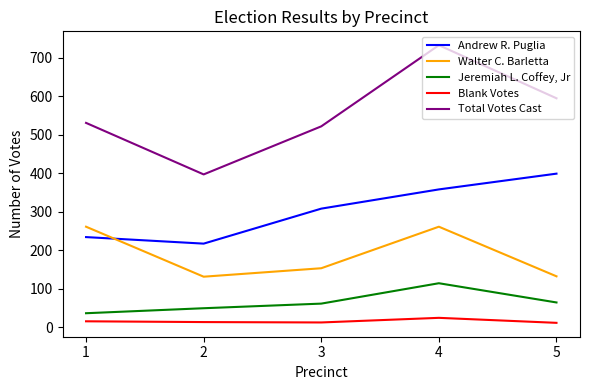

What is the greatest value displayed?

733